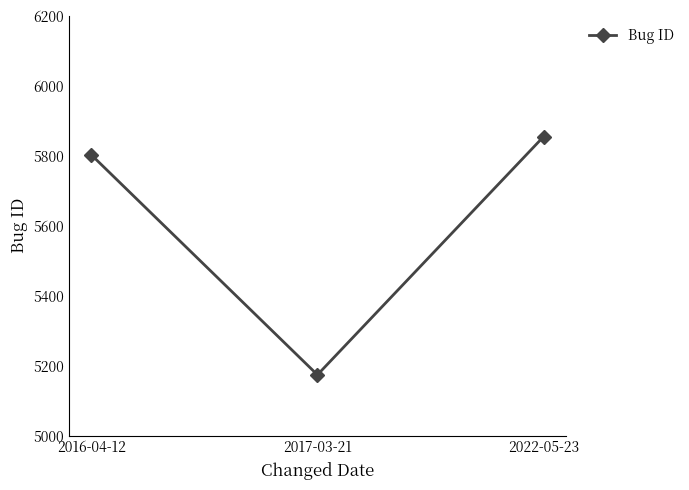

What is the average value?

5611